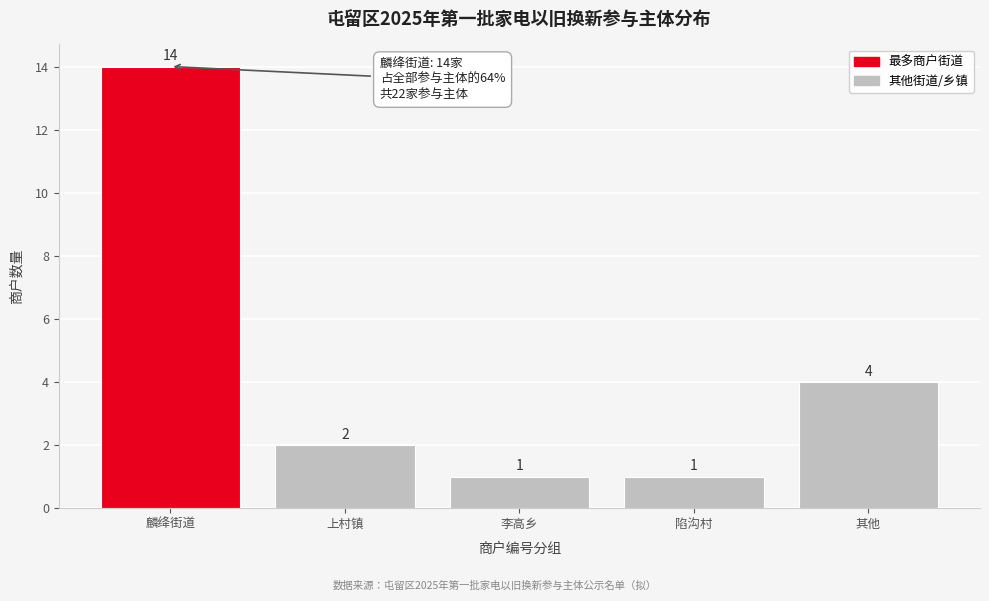

Reading right to left, list all the values displayed in this chart.

其他=4	陷沟村=1	李高乡=1	上村镇=2	麟绛街道=14